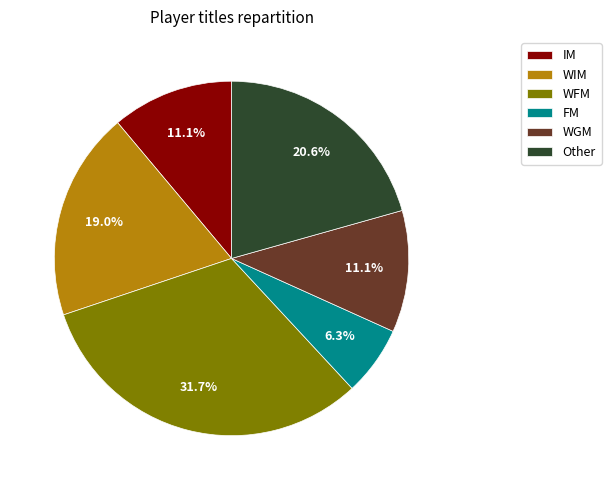

Which slice is the largest?

WFM